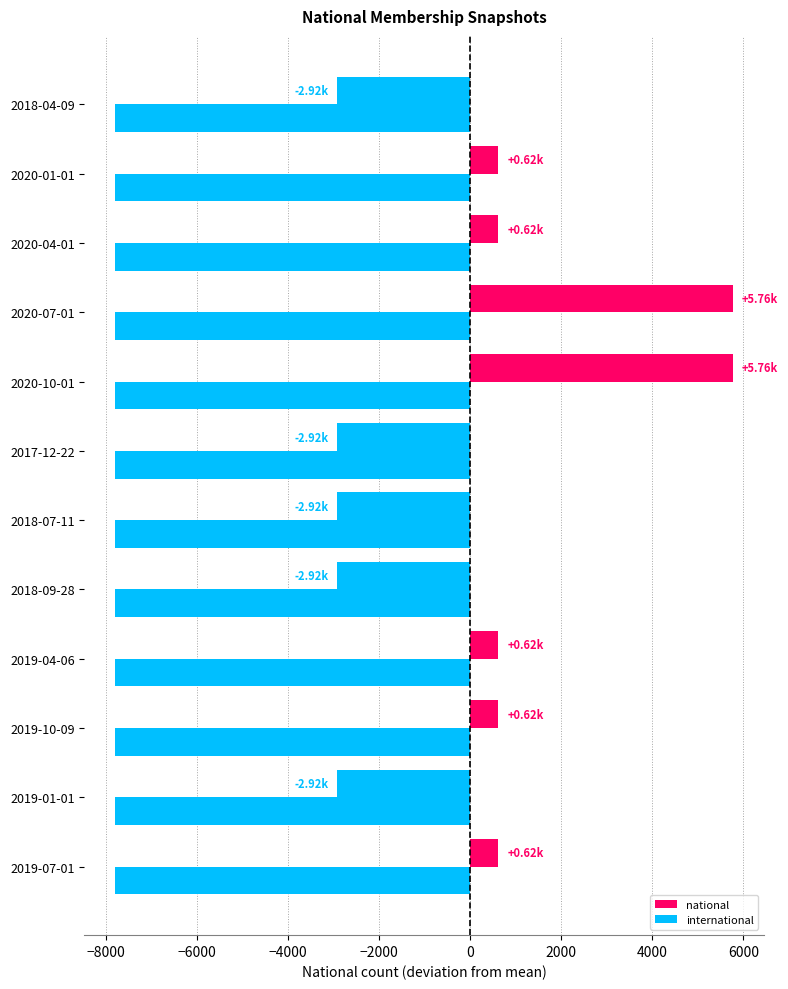

How many values in national are above zero?

7